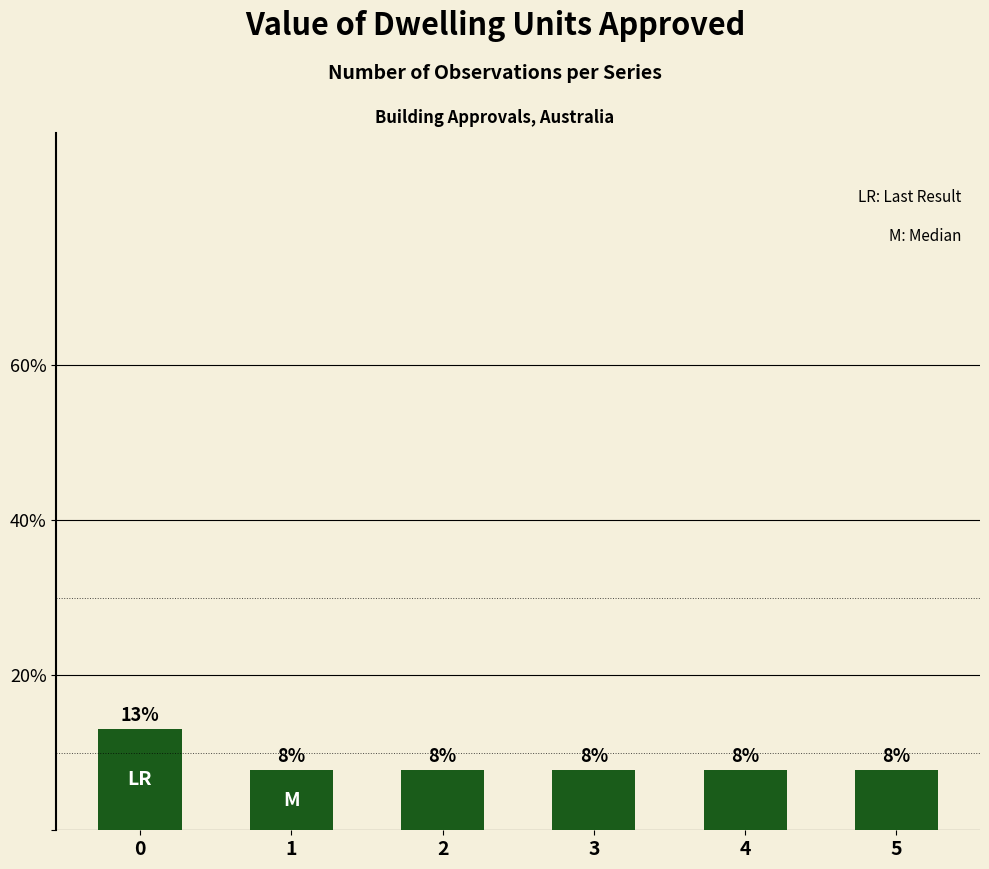

What is the difference between the maximum and minimum values?

5.3